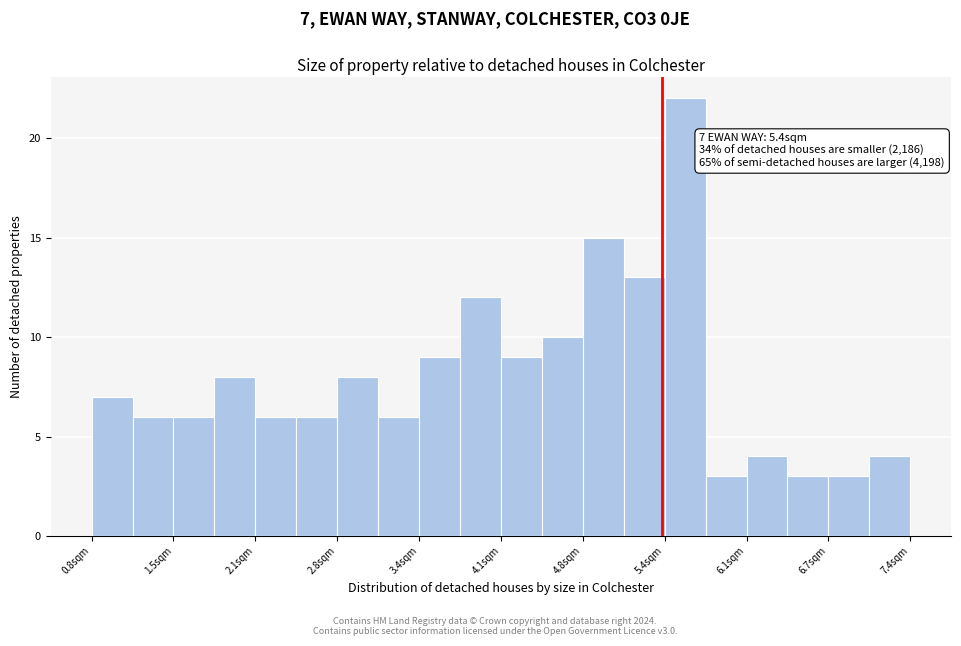

Around what value on the x-axis is the tallest bar? Give the approximate position of its centre, as read against the axis.

5.6